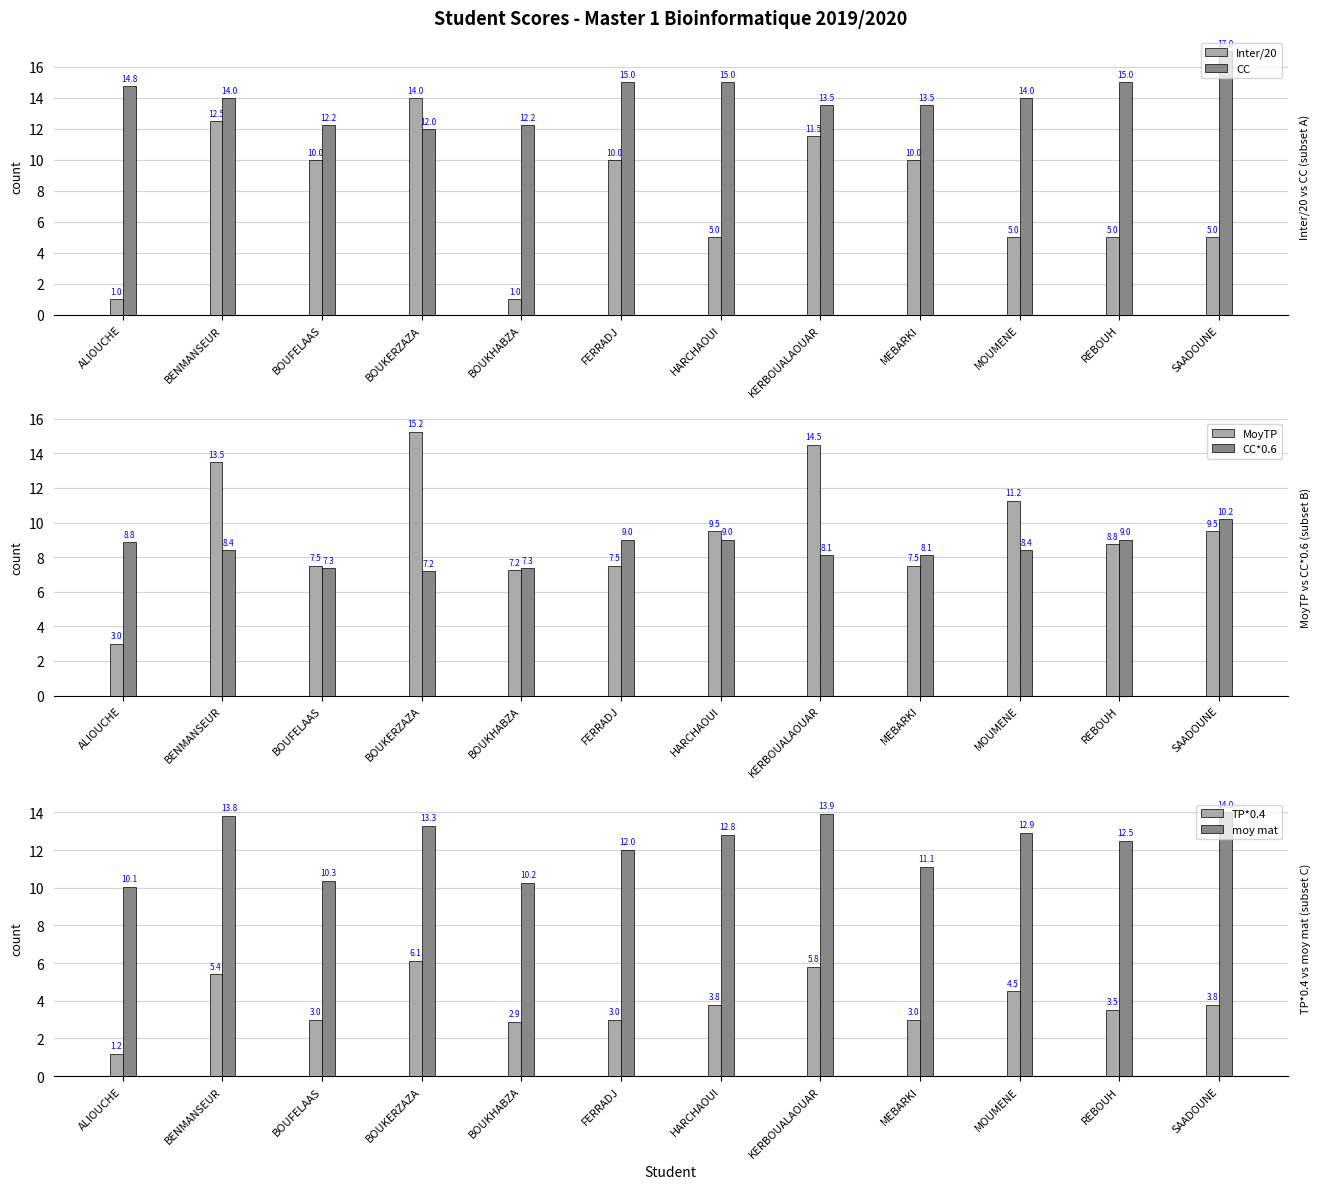

True or false: moy mat has a value of 12.9 at MOUMENE.

True